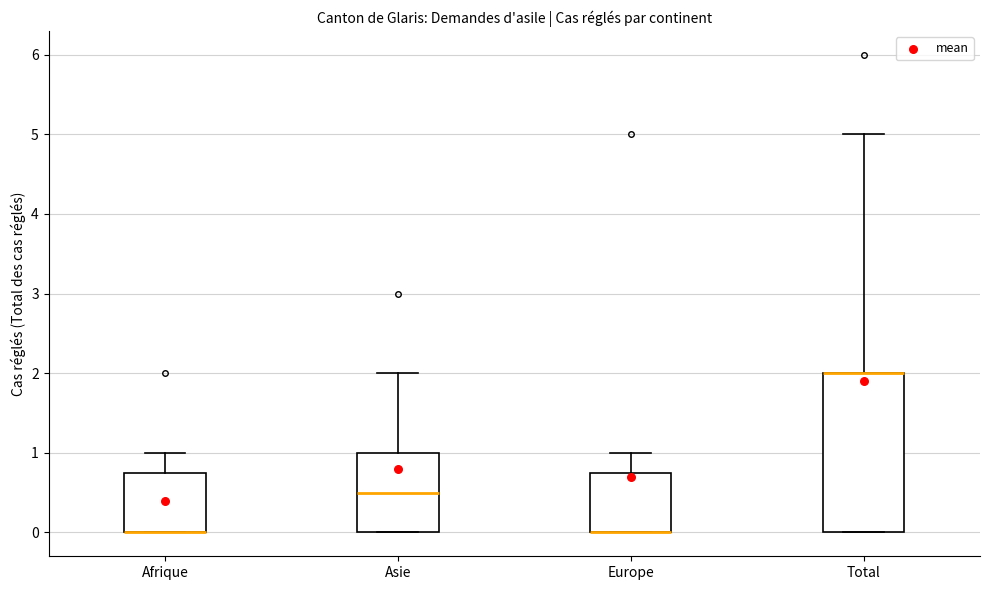

Comparing the boxes themselves (not the whiskers), which one is the tallest?

Total